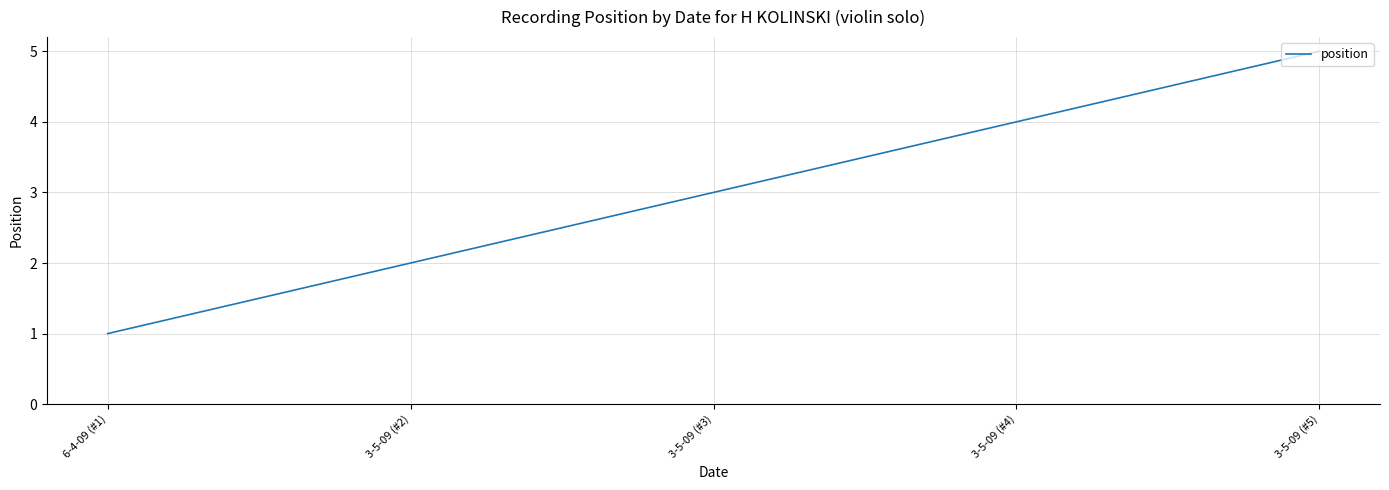

What is the change in value from 3-5-09 (#3) to 3-5-09 (#5)?

+2